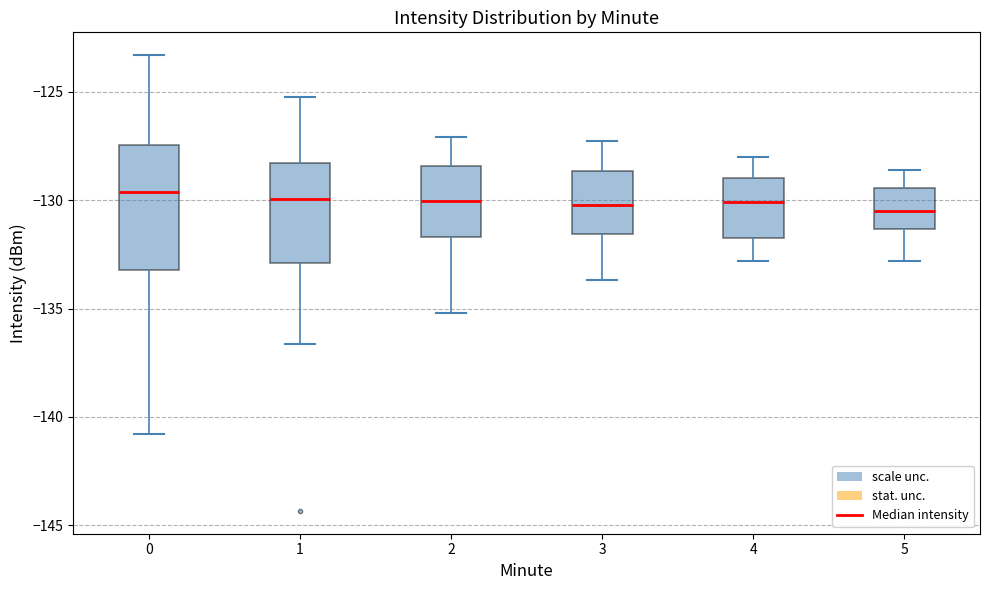

Where does the upper whisker of the box at x = 3 end on the y-axis? The values are not printed on the chart, so give them approximately, as read against the axis.

-127.5